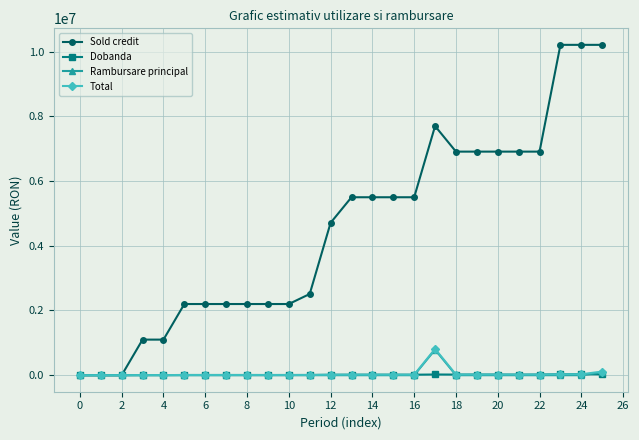

Which series has the largest range (max minus min)?

Sold credit